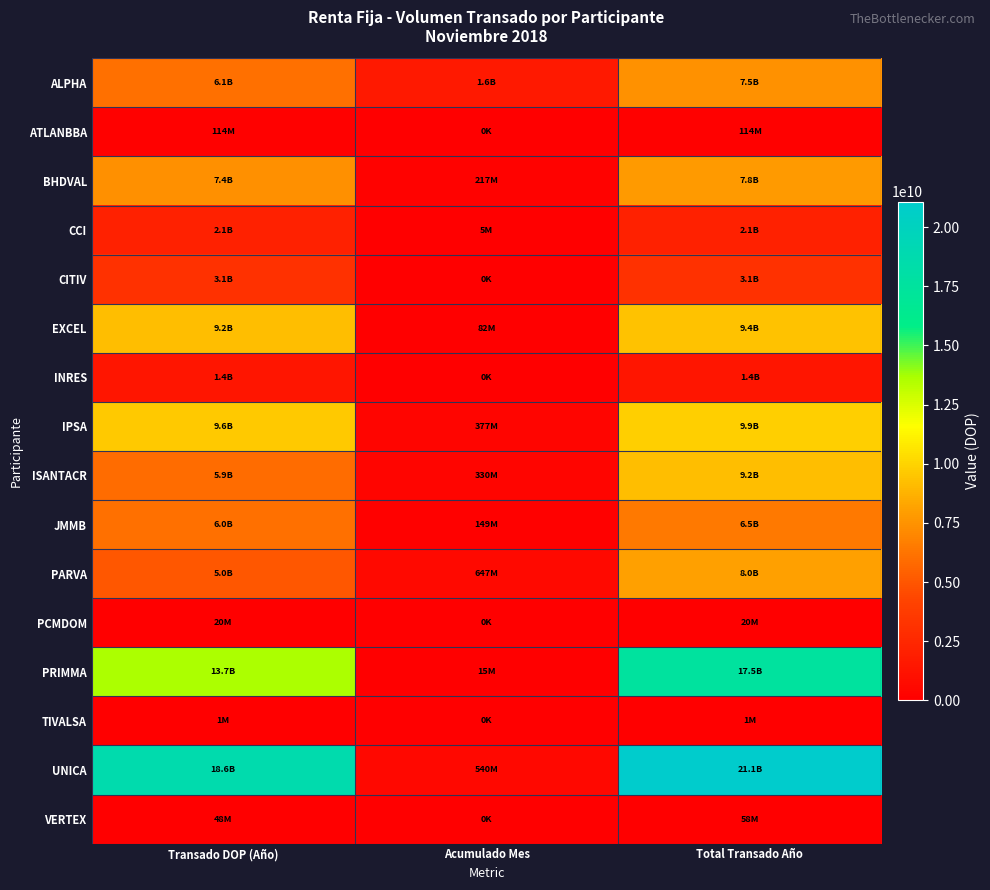

What is the spread (max minus min) of values at Transado DOP (Año)?

18640676307.8